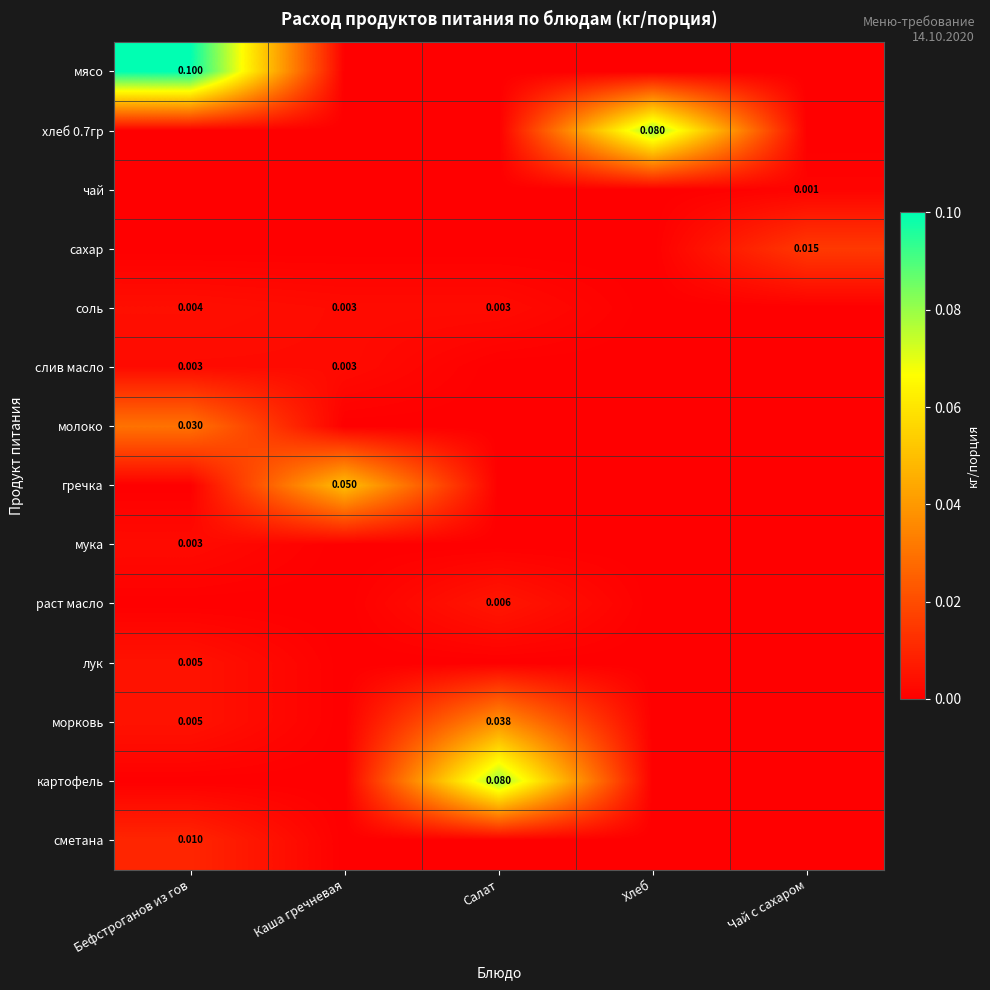

Rank the series by their maximum value, from highest to lowest.

мясо, хлеб 0.7гр, картофель, гречка, морковь, молоко, сахар, сметана, раст масло, лук, соль, слив масло, мука, чай